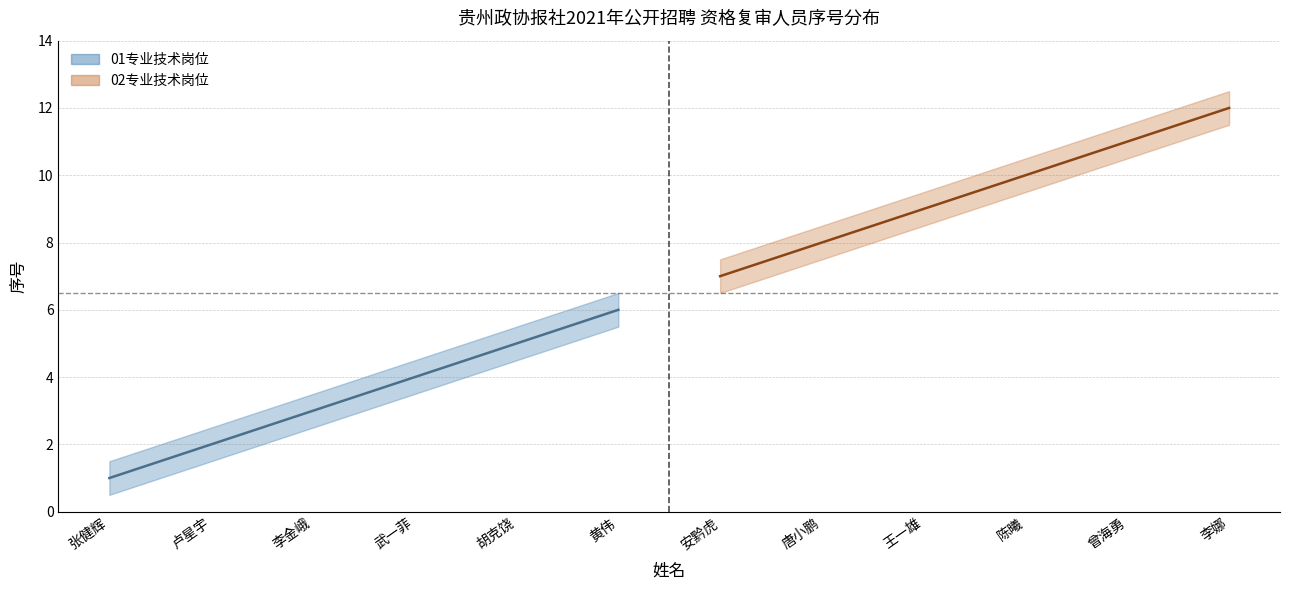

True or false: 01专业技术岗位_lower and 02专业技术岗位_upper intersect in this chart.

False